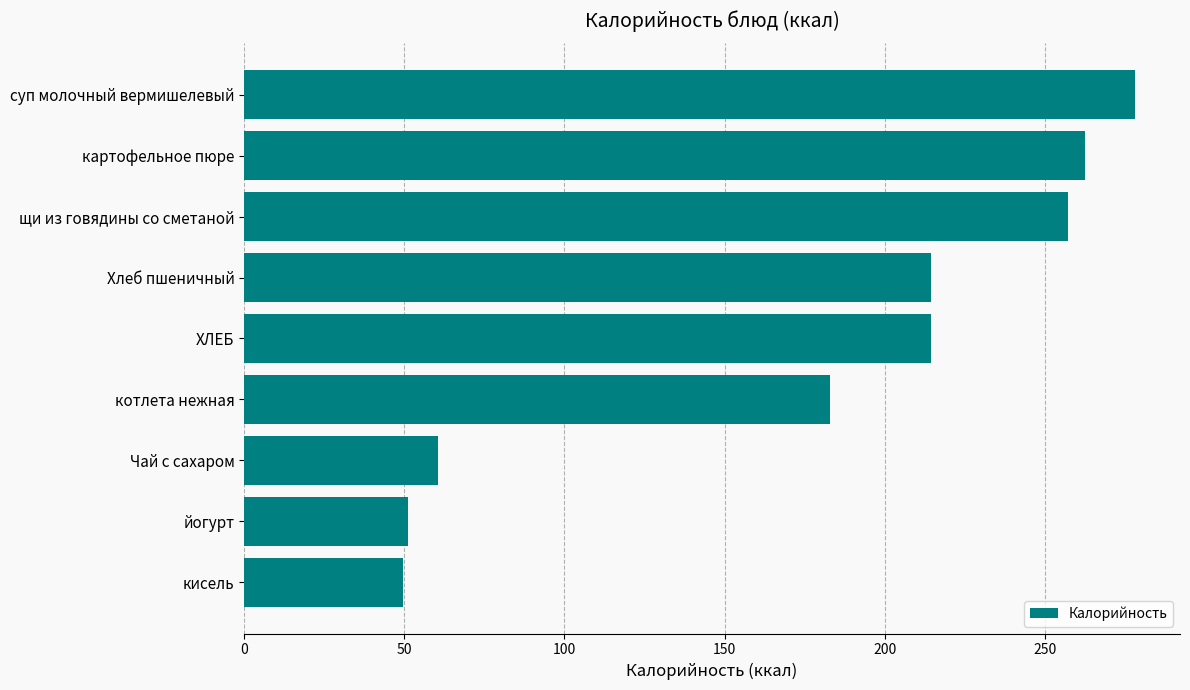

Count the number of data series in this chart.

1